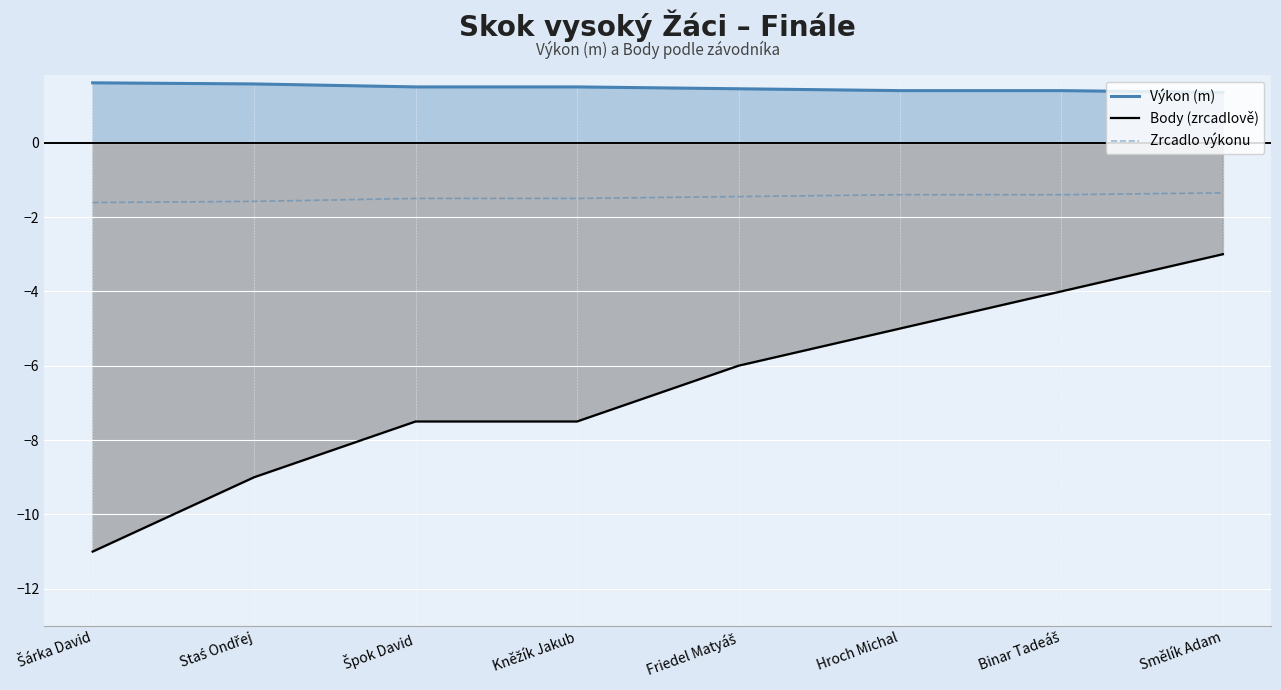

Is the value of Výkon (m) at Šárka David greater than the value of Zrcadlo výkonu at Binar Tadeáš?

Yes